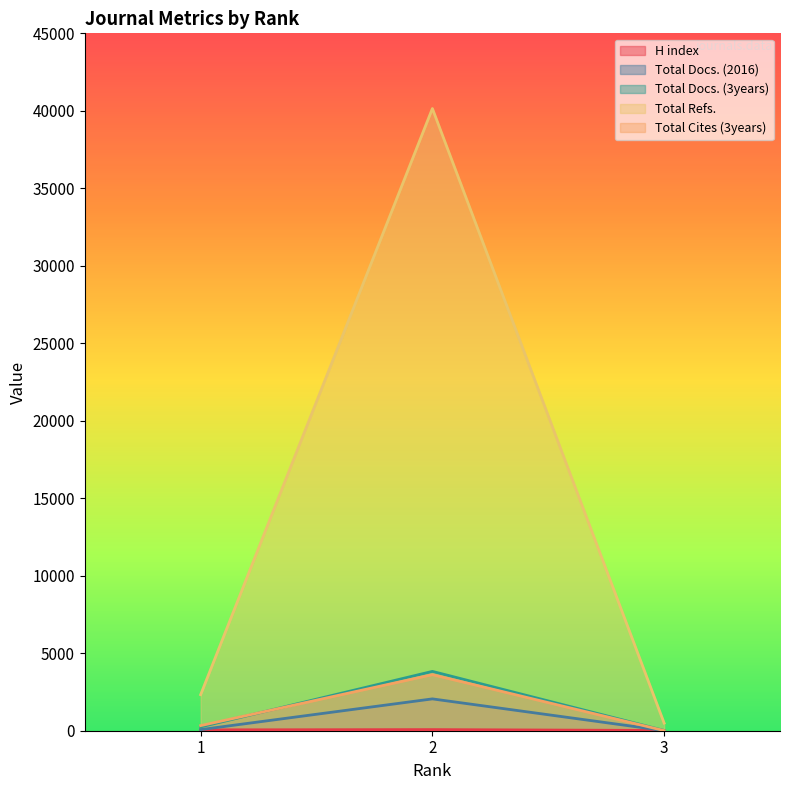

What is the spread (max minus min) of values at 1?

2271